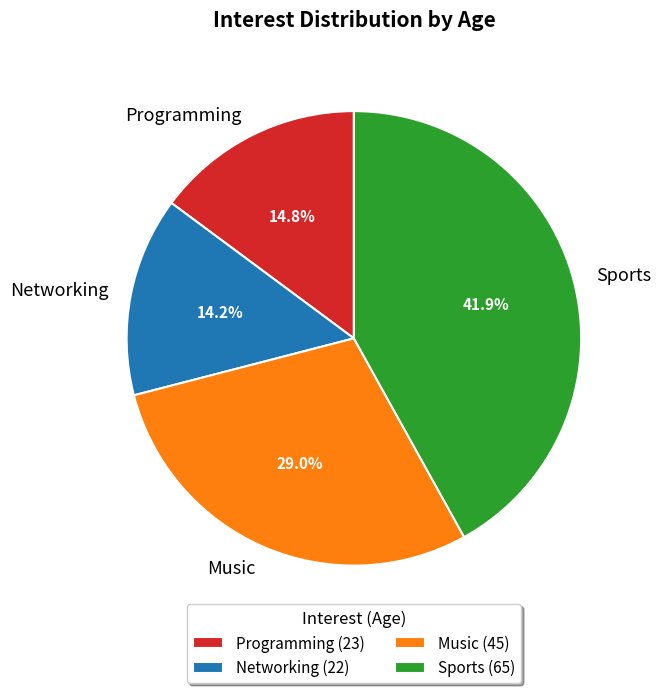

To the nearest percent, what percentage of the pie is Networking?

14%